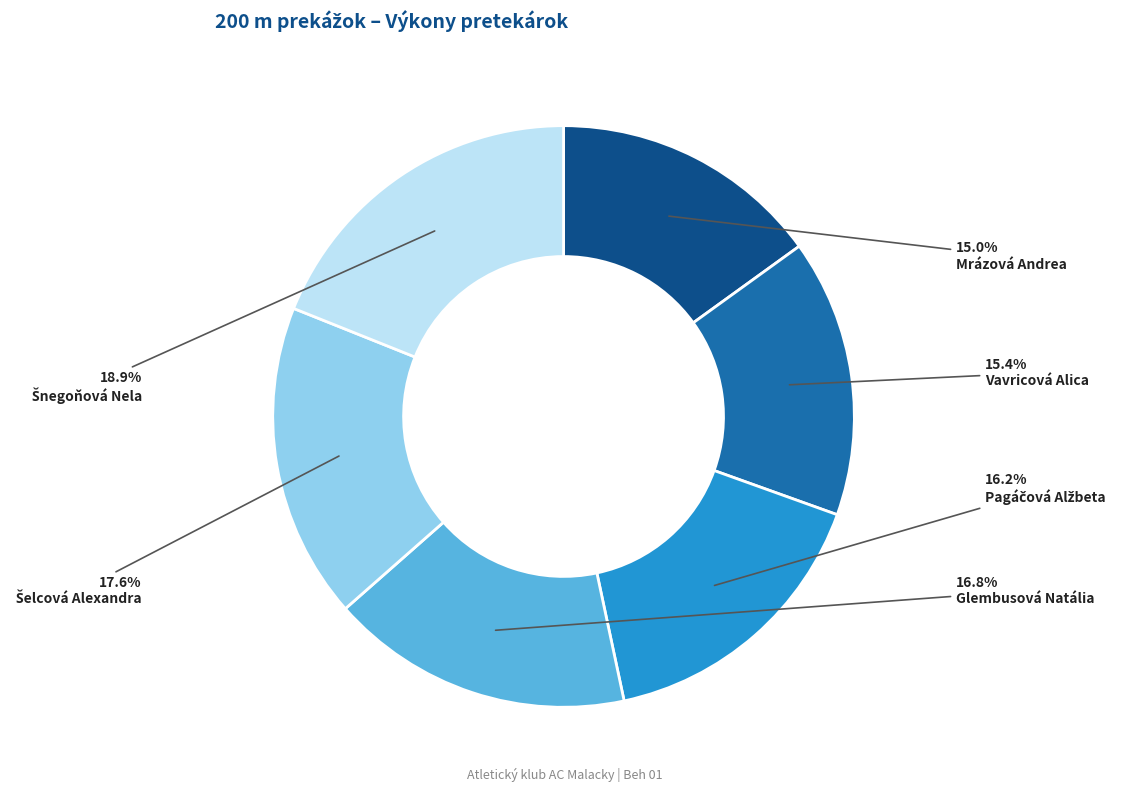

Count the number of slices in the pie.

6